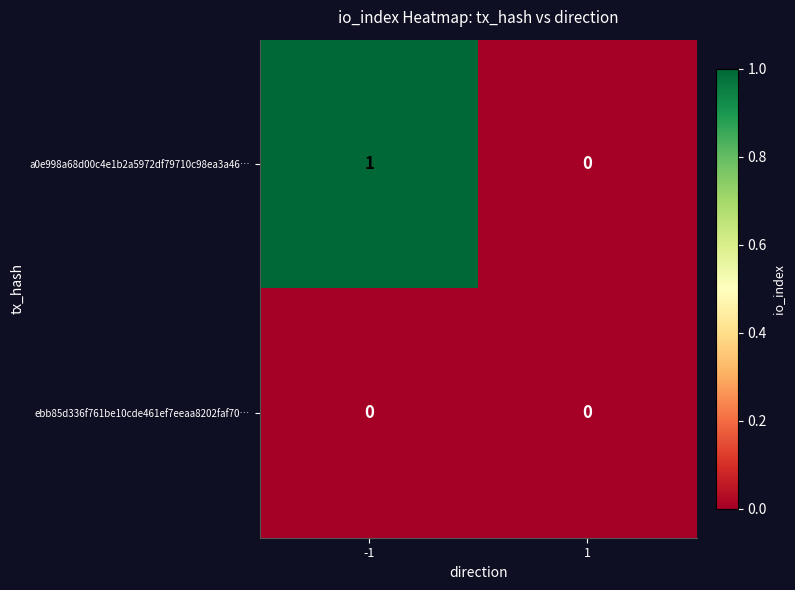

Reading left to right, transcribe all the data shown in this chart.

a0e998a68d00c4e1b2a5972df79710c98ea3a46…: -1=1	1=0
ebb85d336f761be10cde461ef7eeaa8202faf70…: -1=0	1=0